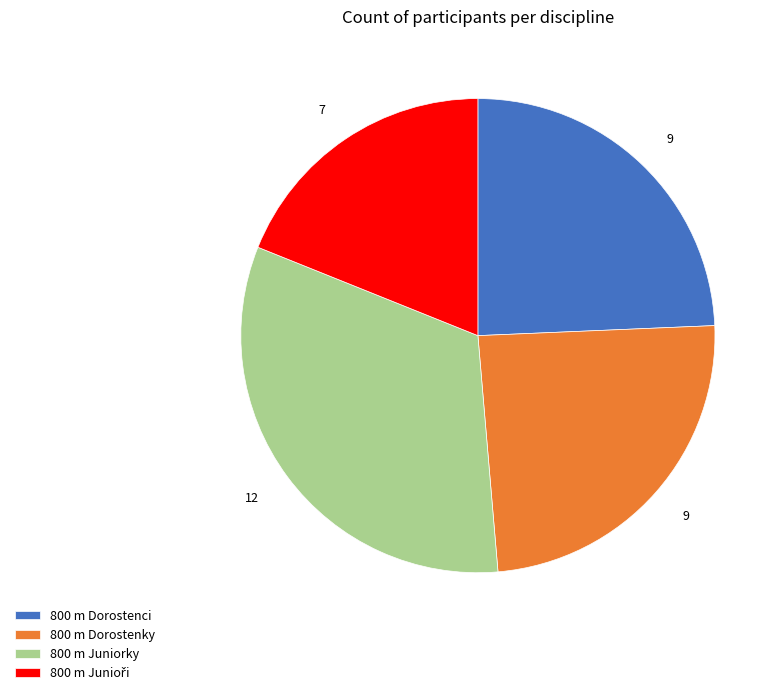

Is there a majority slice in this chart?

No